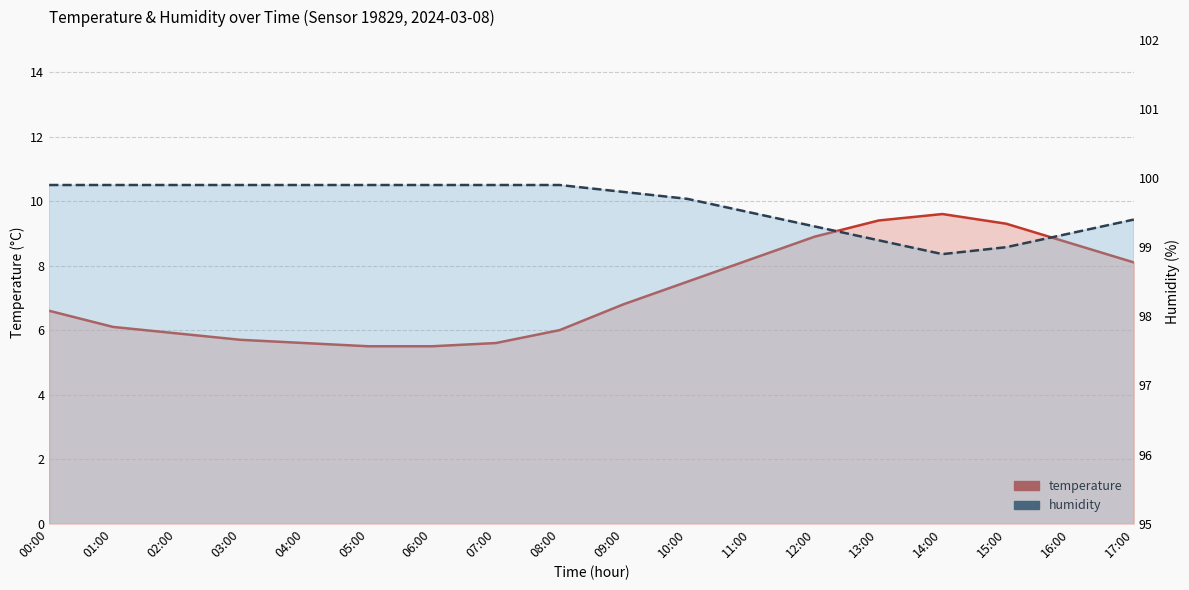

What is the sum of the temperature_line values at 17:00 and 04:00?

13.7